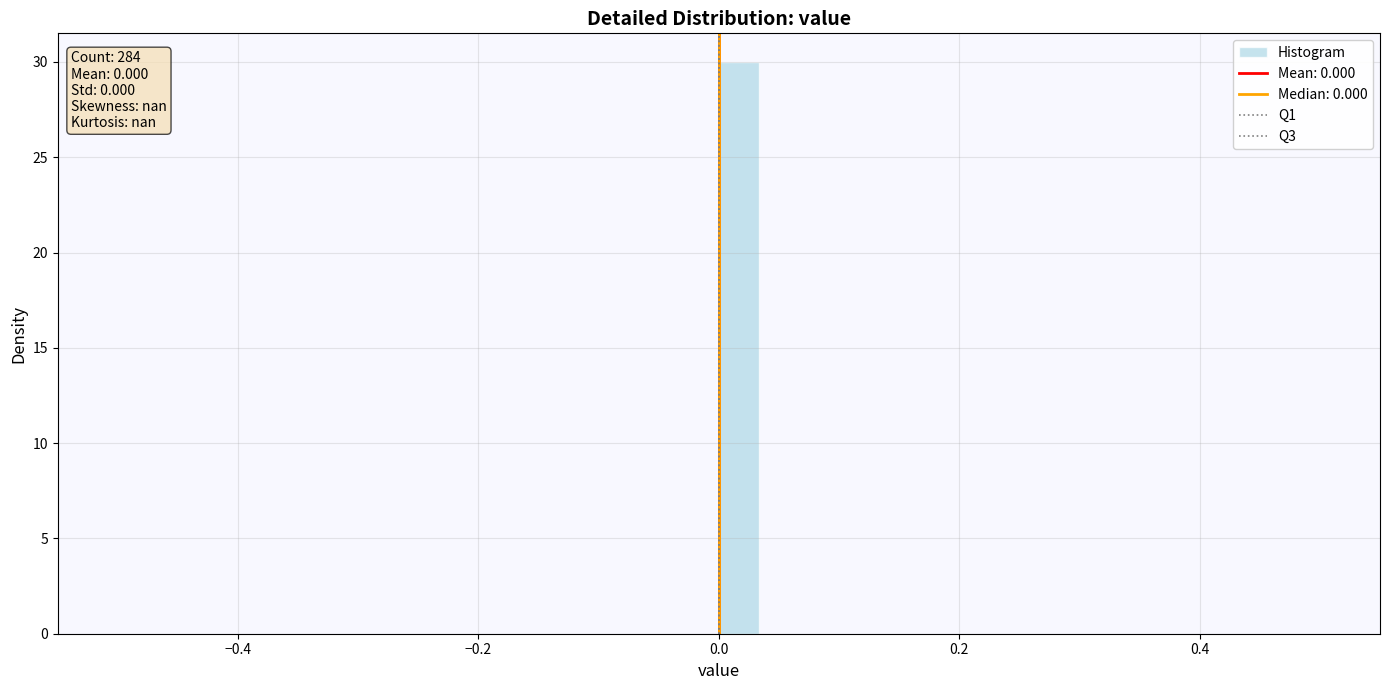

Around what value on the x-axis is the tallest bar? Give the approximate position of its centre, as read against the axis.

0.02